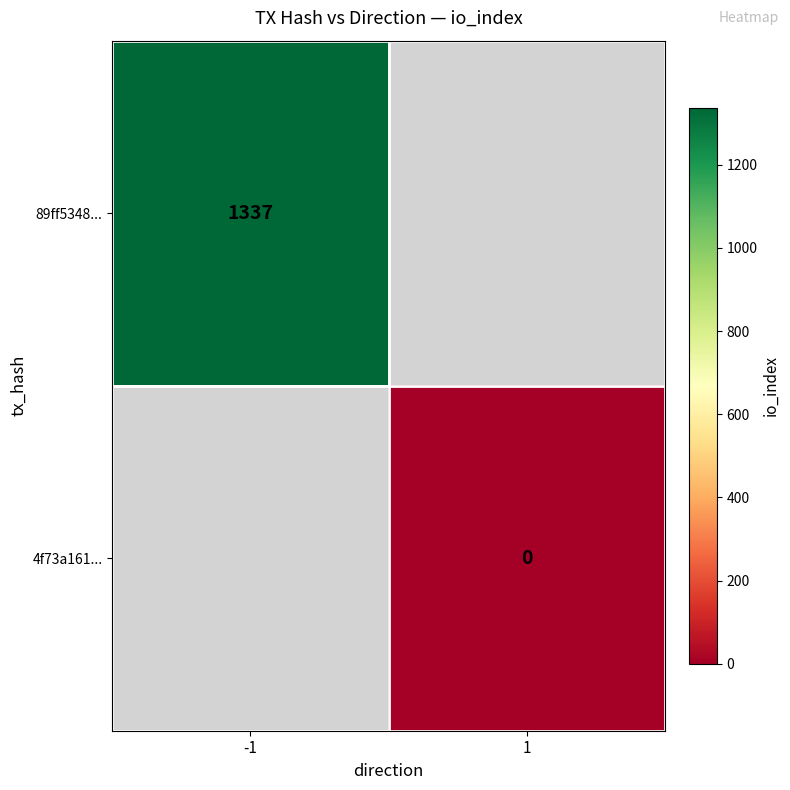

The 89ff5348... series shows 1337 at -1. True or false?

True